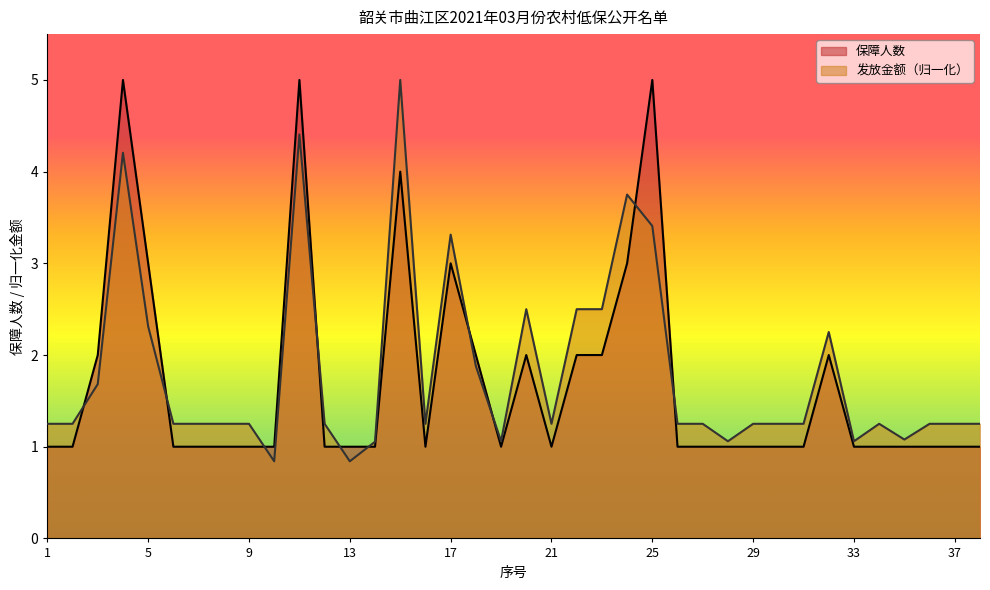

What is the value of the 保障人数 point at the 7th from the left?

1.0